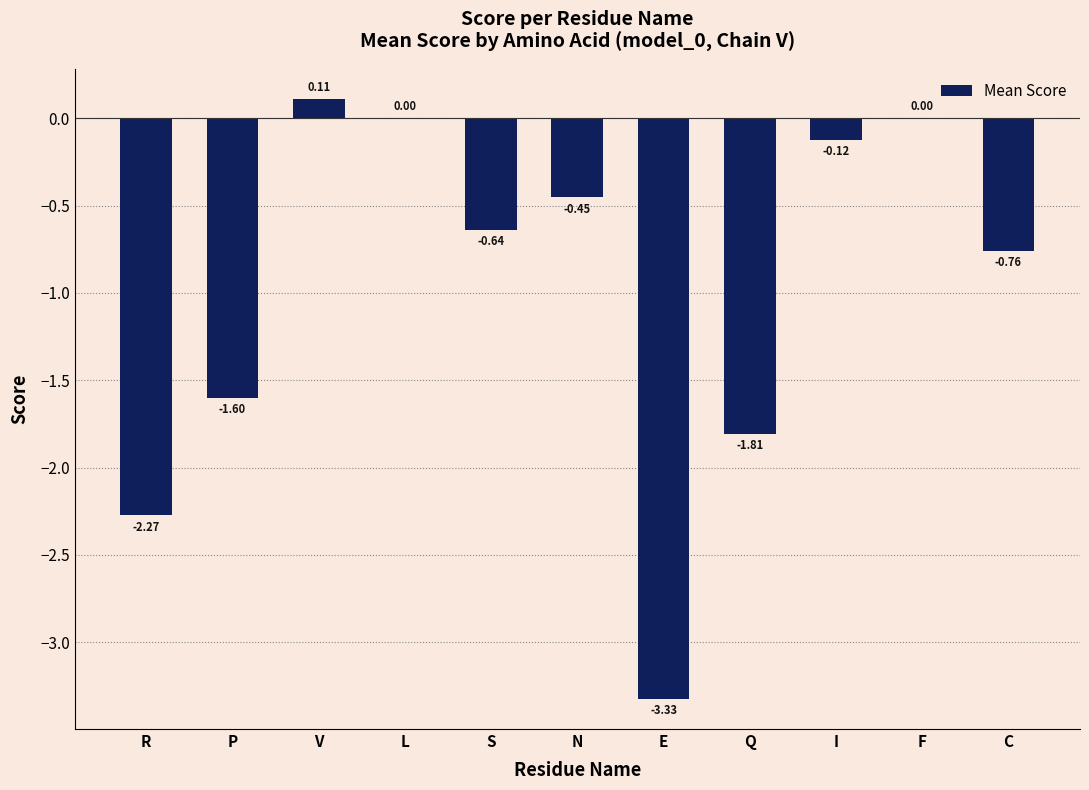

At which label is the value closest to -1?

C